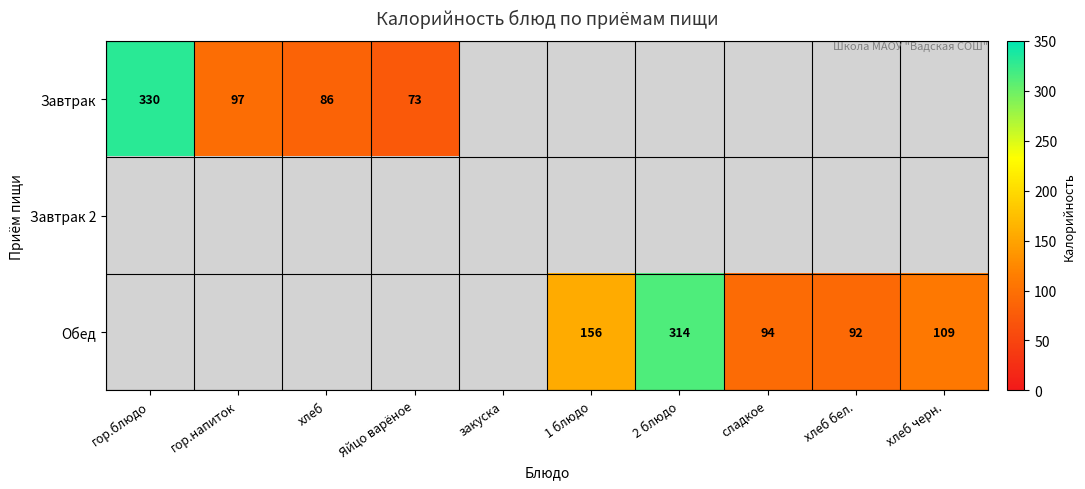

At how many categories does at least one series exceed 192?

2